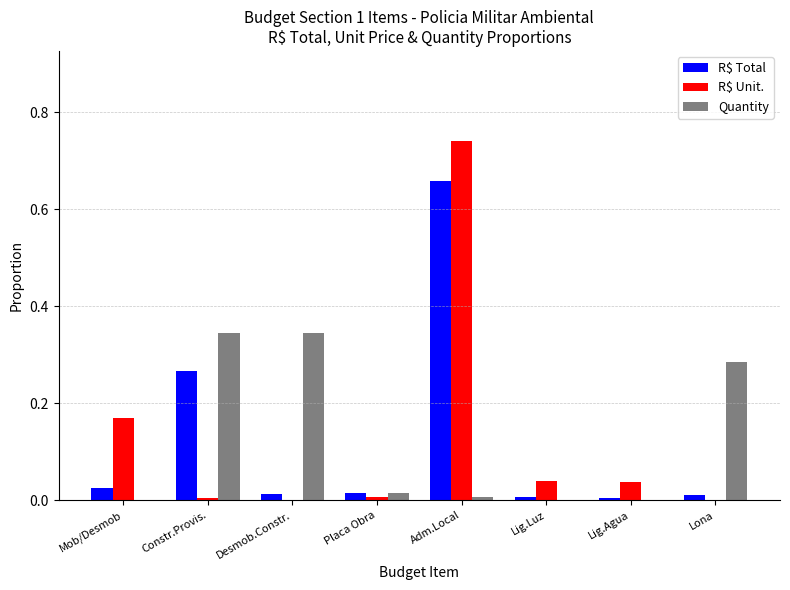

The value of R$ Total at Desmob.Constr. is 0.0. True or false?

True